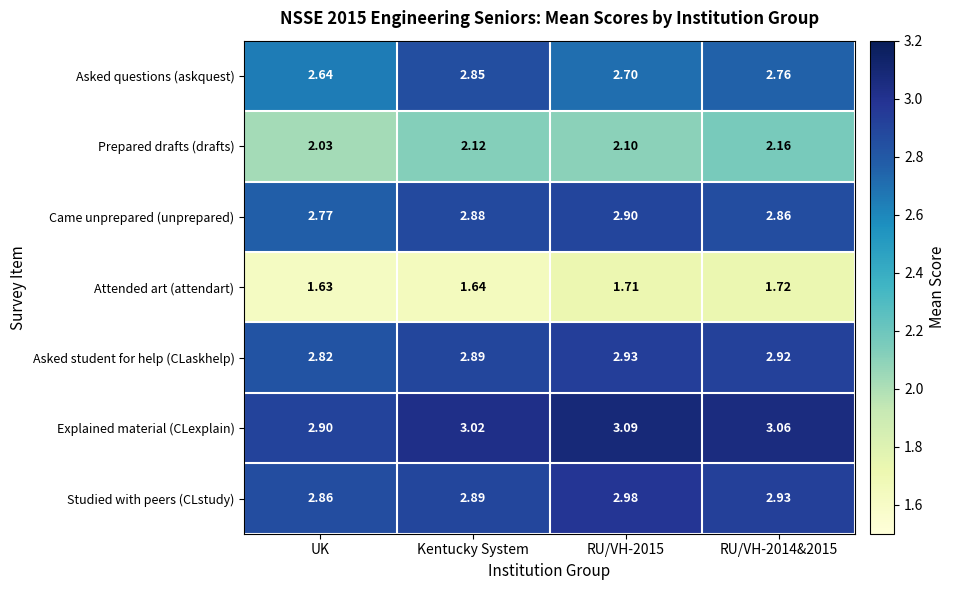

What is the total value across all series at RU/VH-2015?

18.4